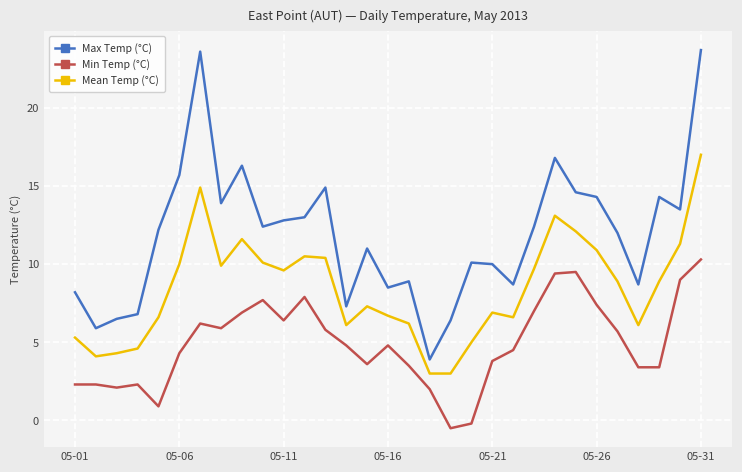

True or false: Max Temp (°C) and Min Temp (°C) intersect in this chart.

False